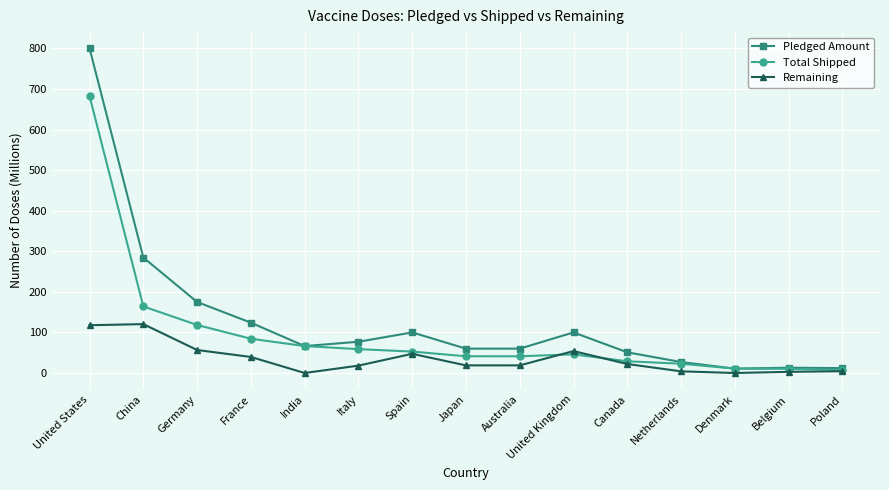

Does the chart display data point markers on the line(s)?

Yes